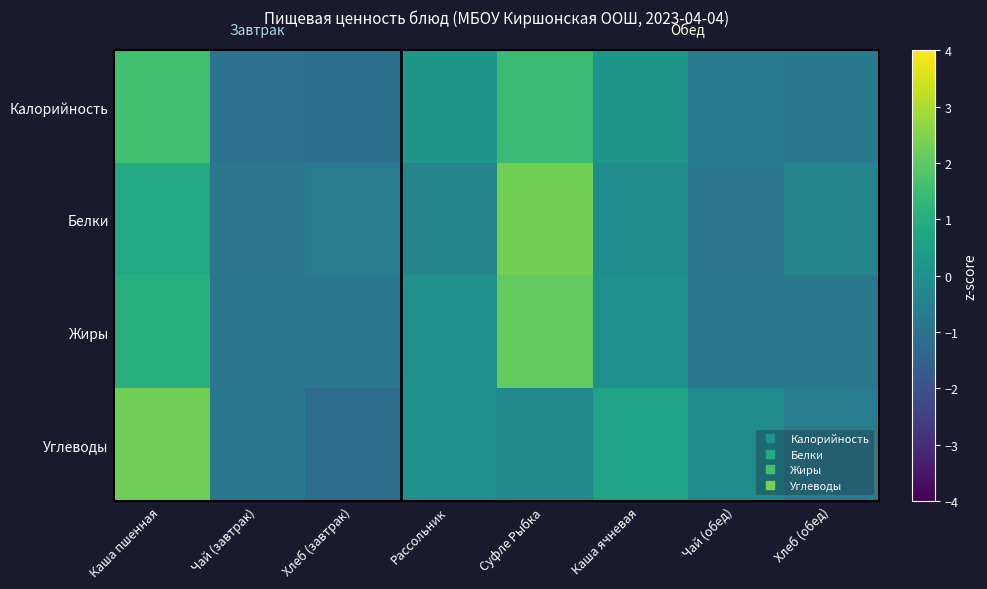

Between Чай (завтрак) and Хлеб (завтрак), which is larger?

Чай (завтрак)